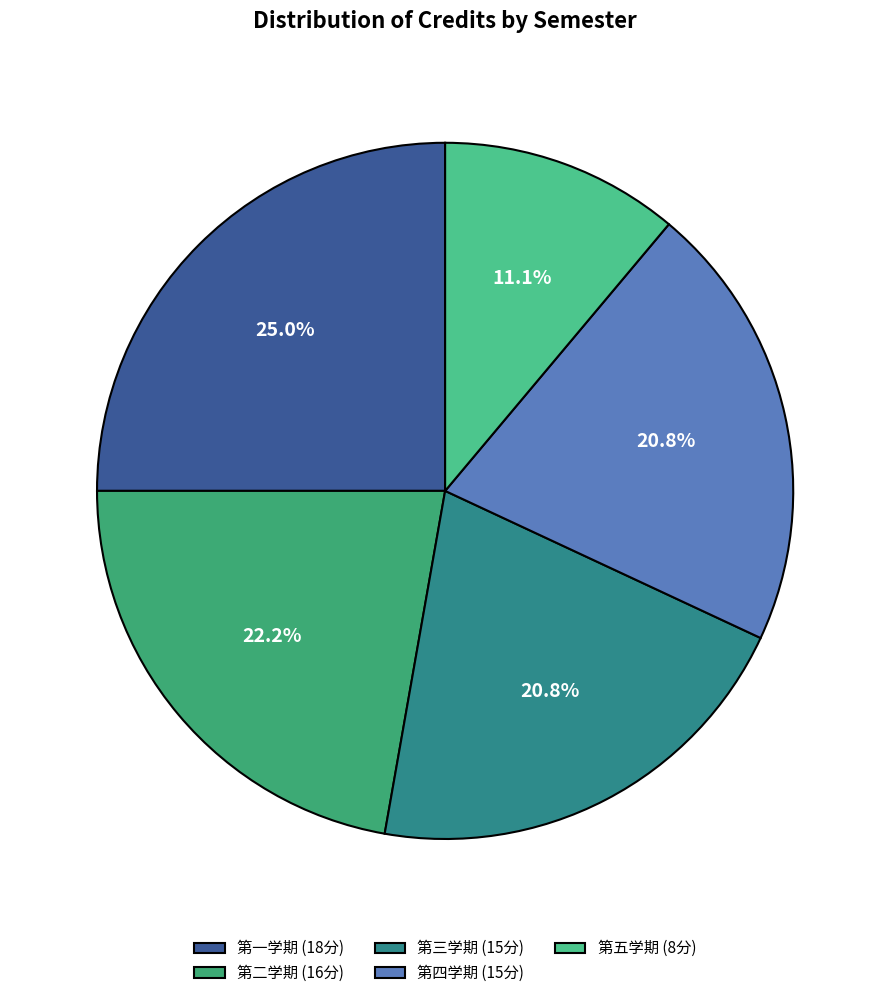

To the nearest percent, what portion does 第四学期 represent?

21%